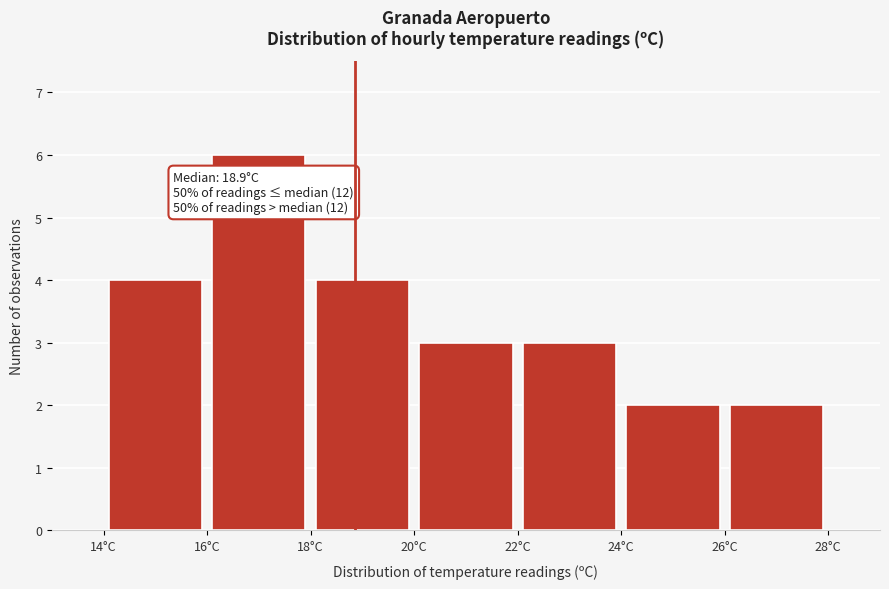

Which range on the x-axis has the tallest bar?

16 to 18